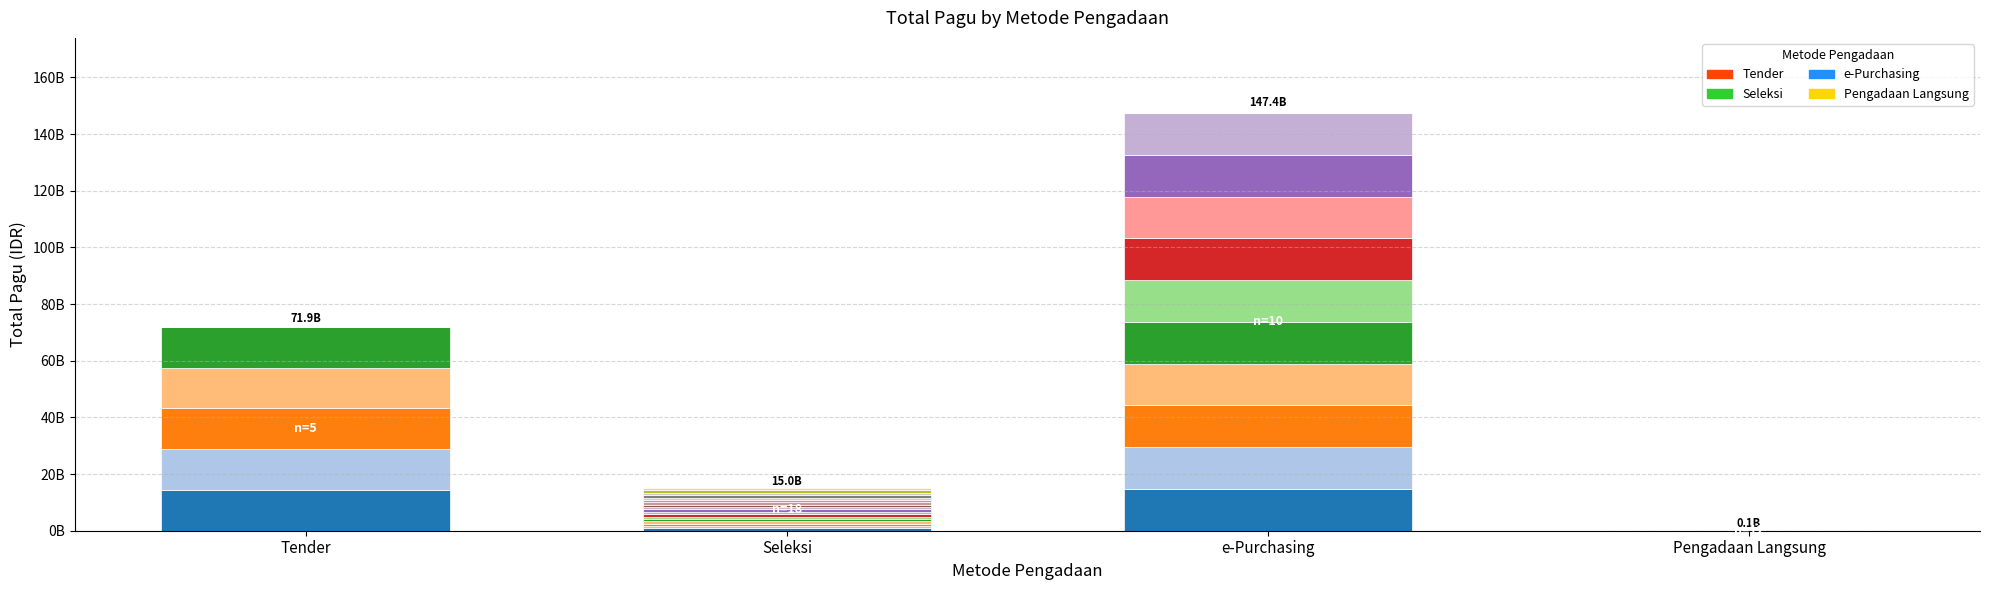

Where does the Package 3 series first go above 14382891240?

e-Purchasing